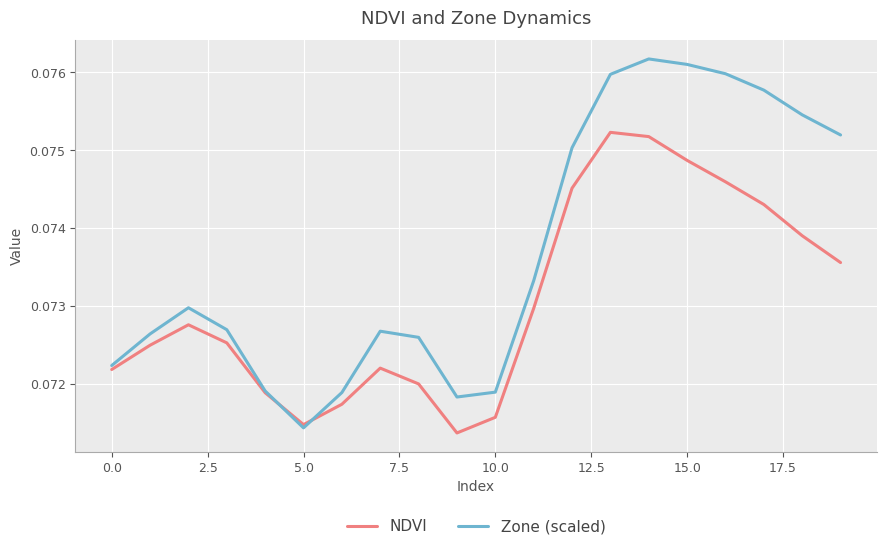

List the series in order of their peak value, lowest first.

NDVI, Zone (scaled)